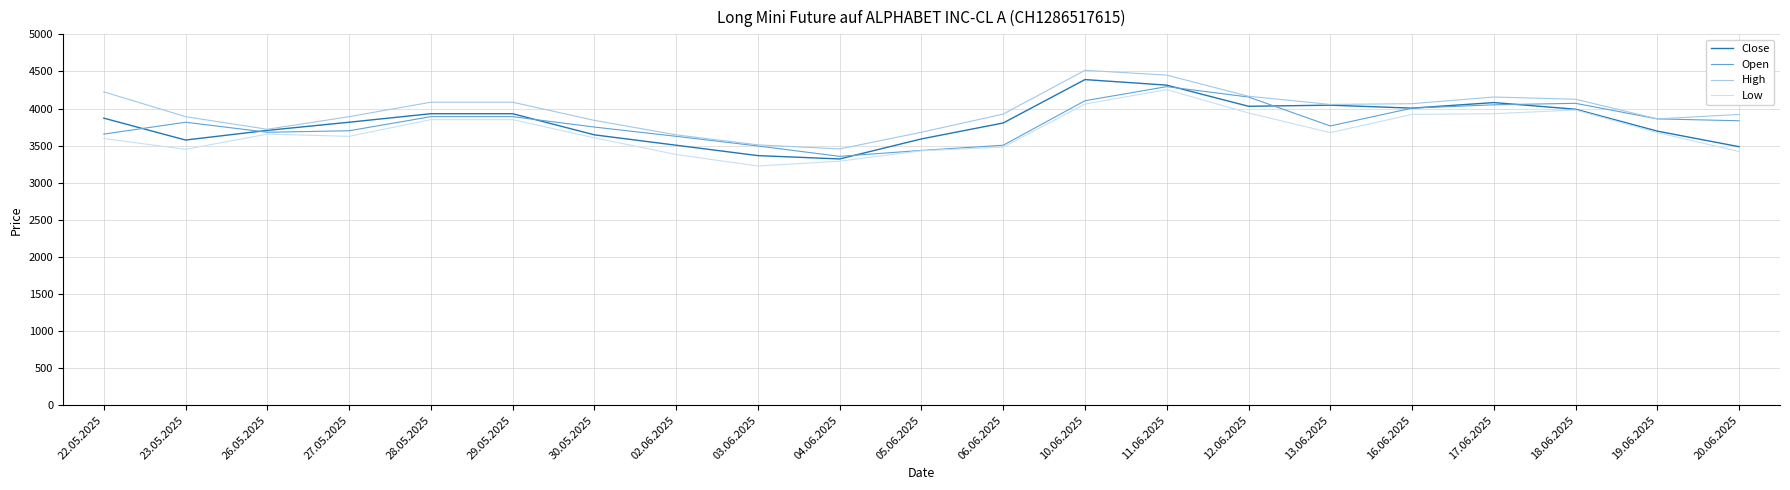

What is the total value across all series at 27.05.2025?

15030